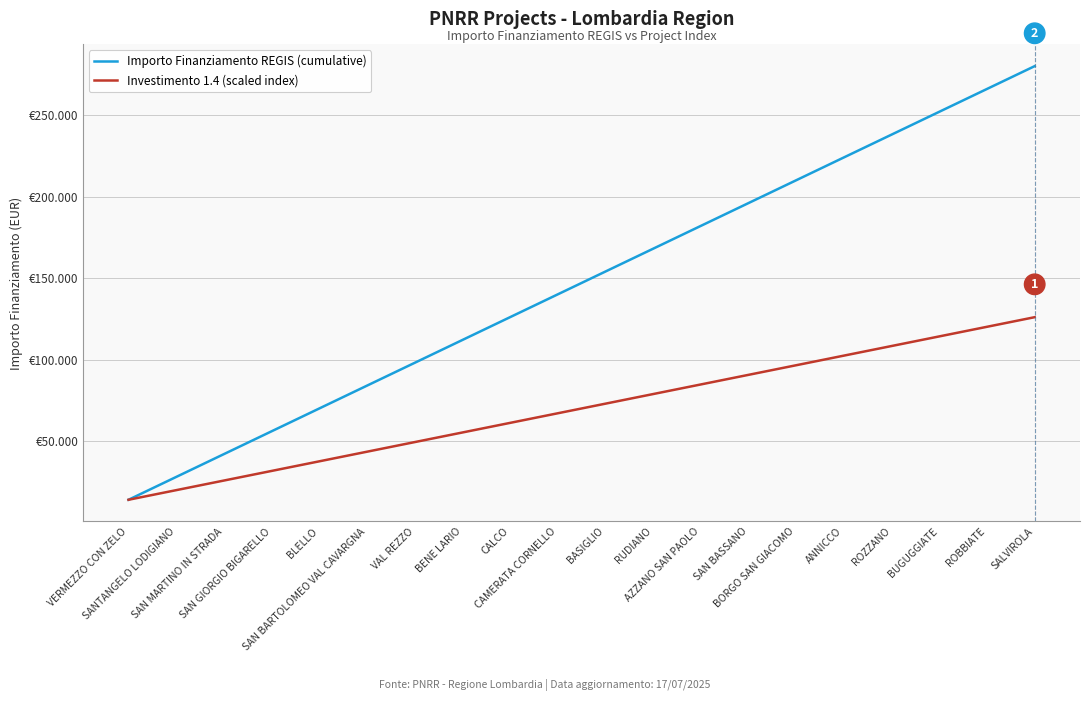

True or false: Importo Finanziamento REGIS (cumulative) and Investimento 1.4 (scaled index) intersect in this chart.

False